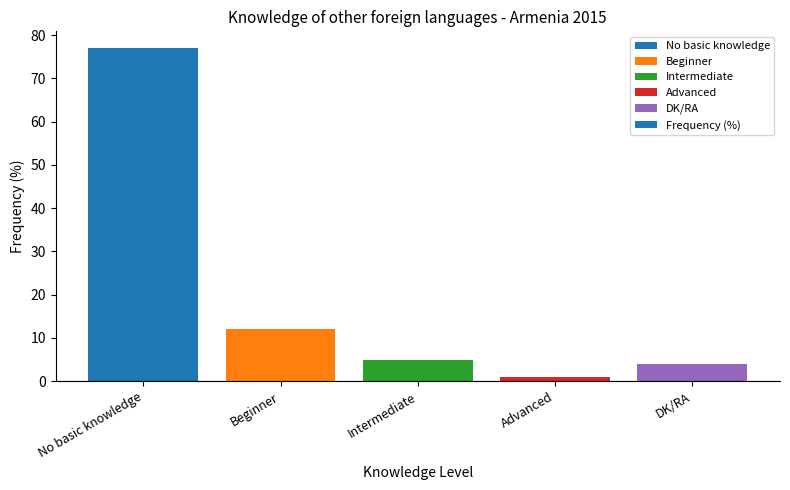

Read the value at No basic knowledge, to the nearest 5.

75